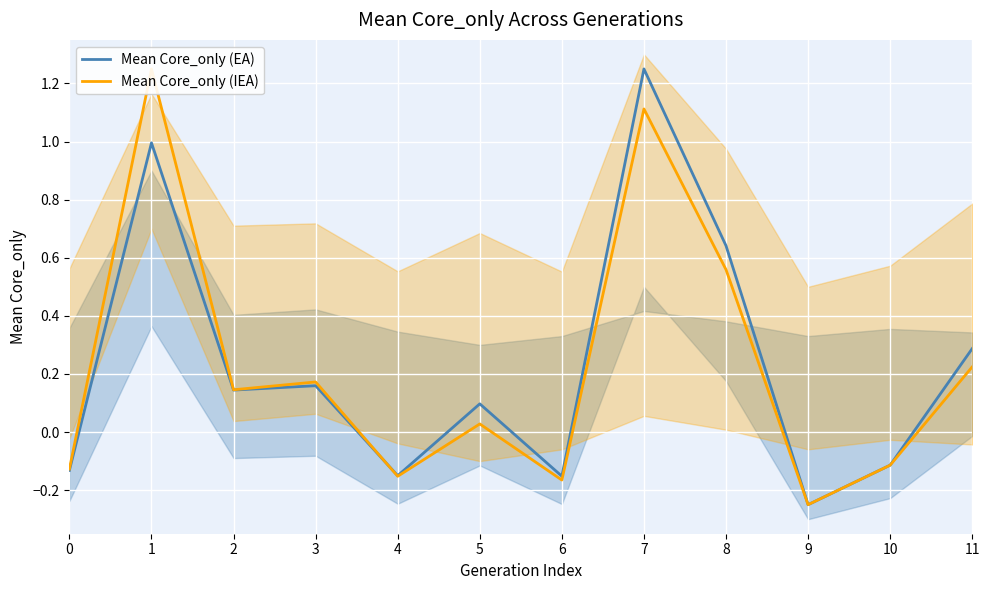

Is the value of Mean Core_only (EA) at 8 greater than the value of Mean Core_only (IEA) at 9?

Yes